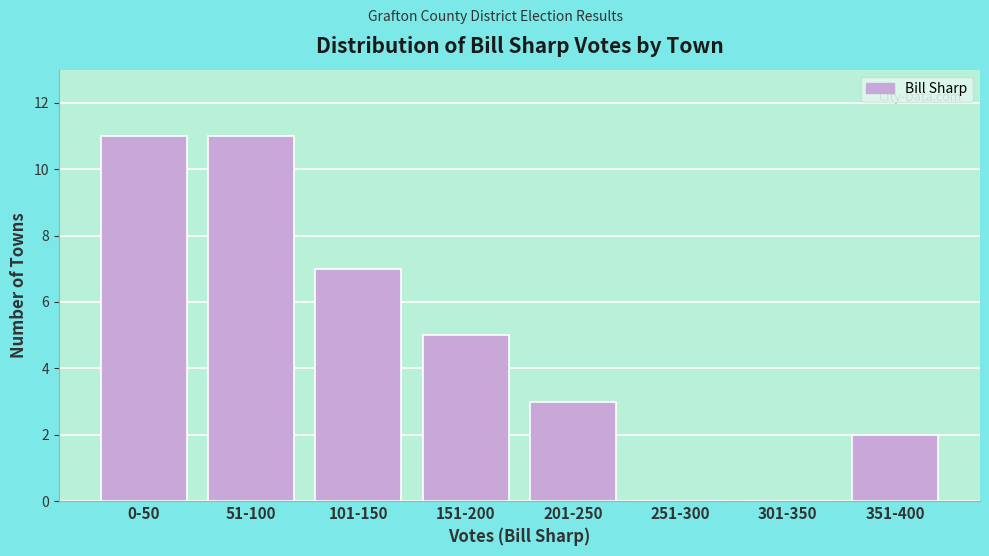

Reading left to right, extract all data points from this chart.

0-50=11	51-100=11	101-150=7	151-200=5	201-250=3	251-300=0	301-350=0	351-400=2